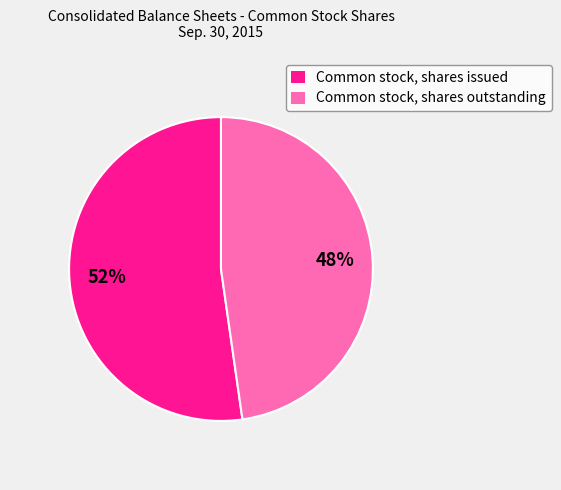

To the nearest percent, what is the average slice percentage?

50%